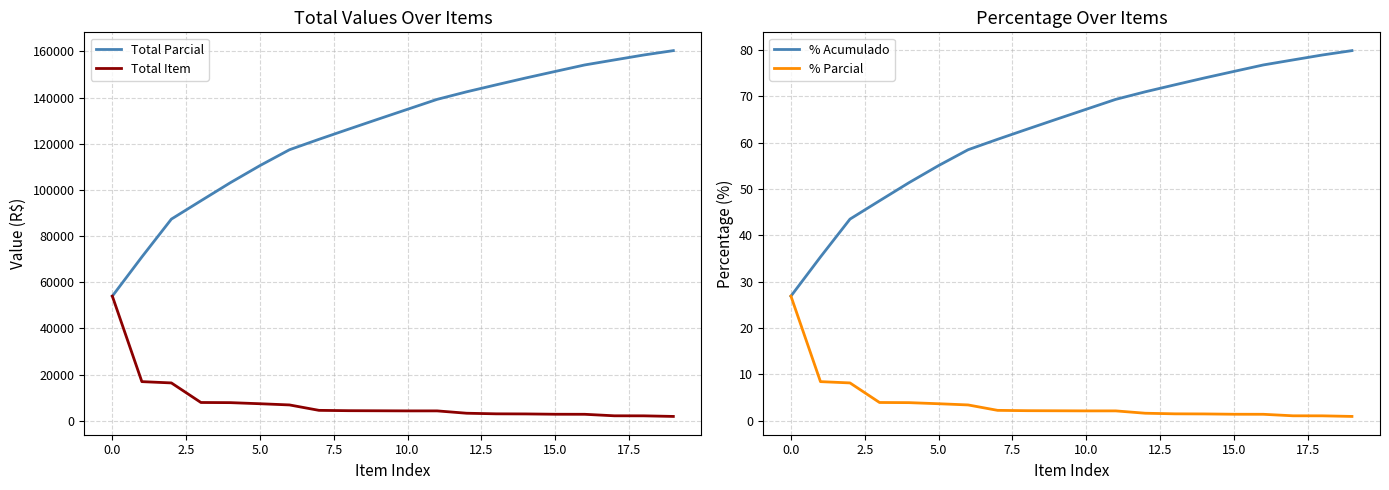

Does the chart have visible grid lines?

Yes